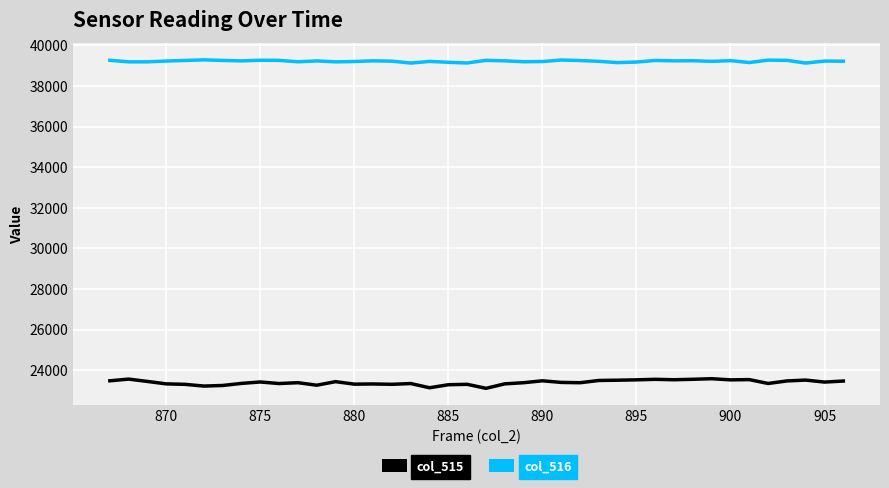

Which series has the largest total across all categories?

col_516